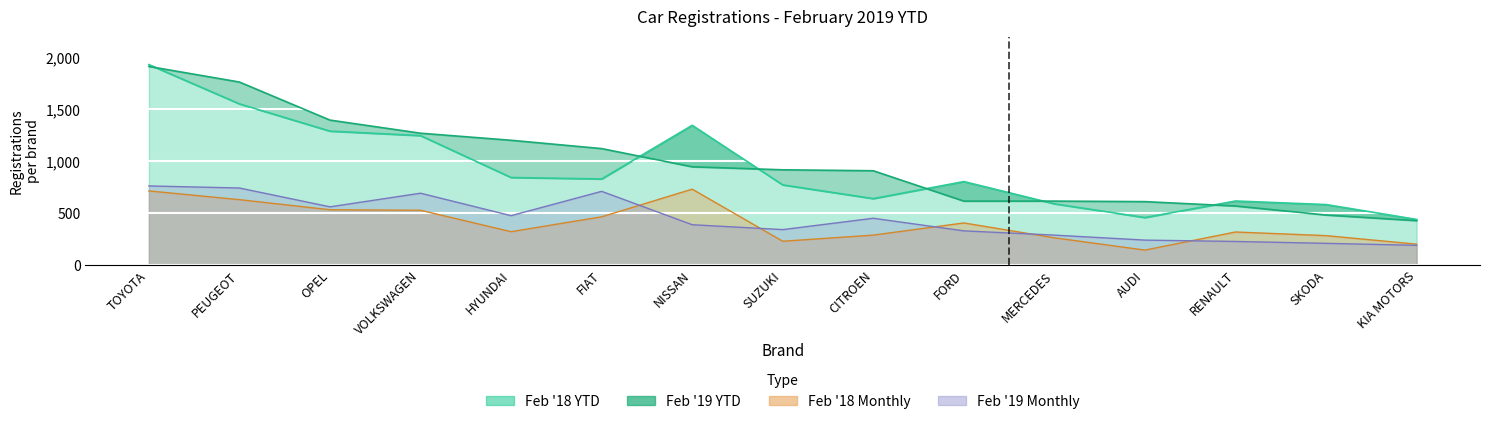

What position from the right is NISSAN?

9